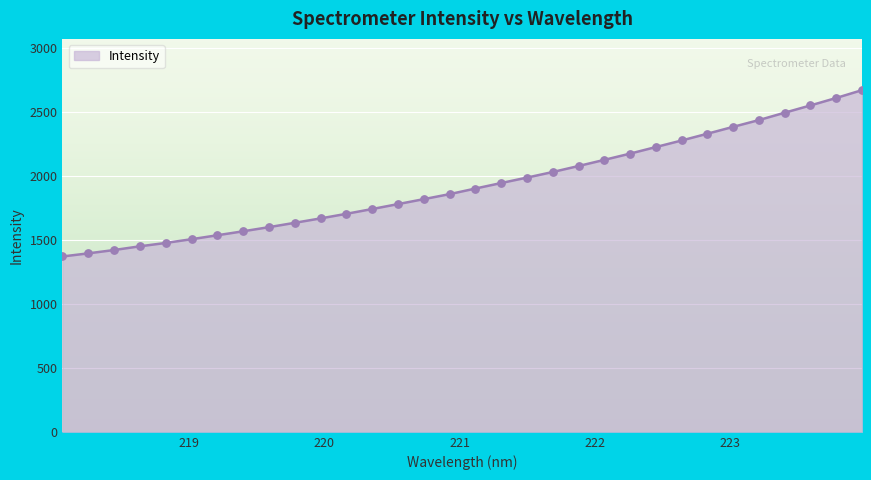

What is the smallest value displayed?

1370.8